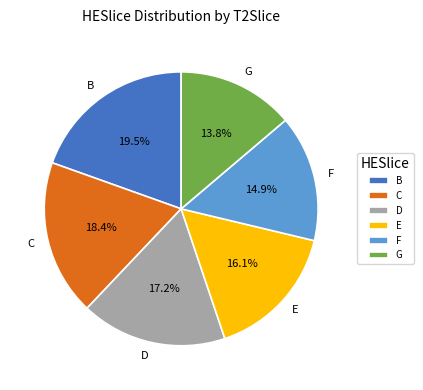

To the nearest percent, what is the average slice percentage?

17%